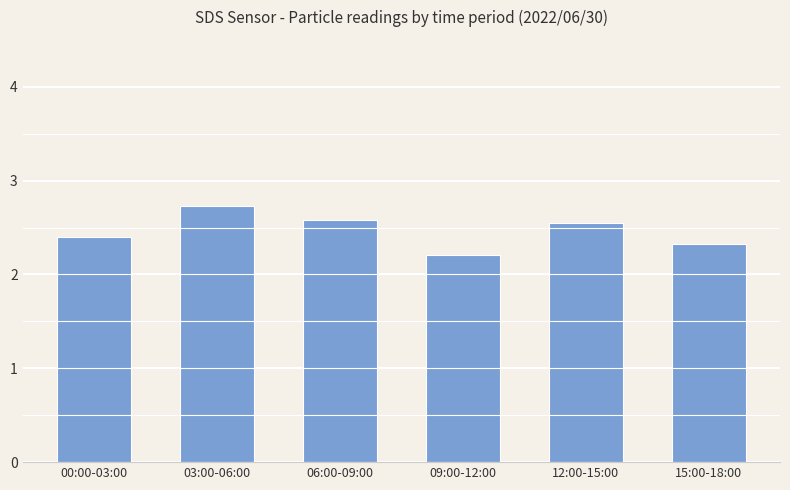

How many bars are there in total?

6